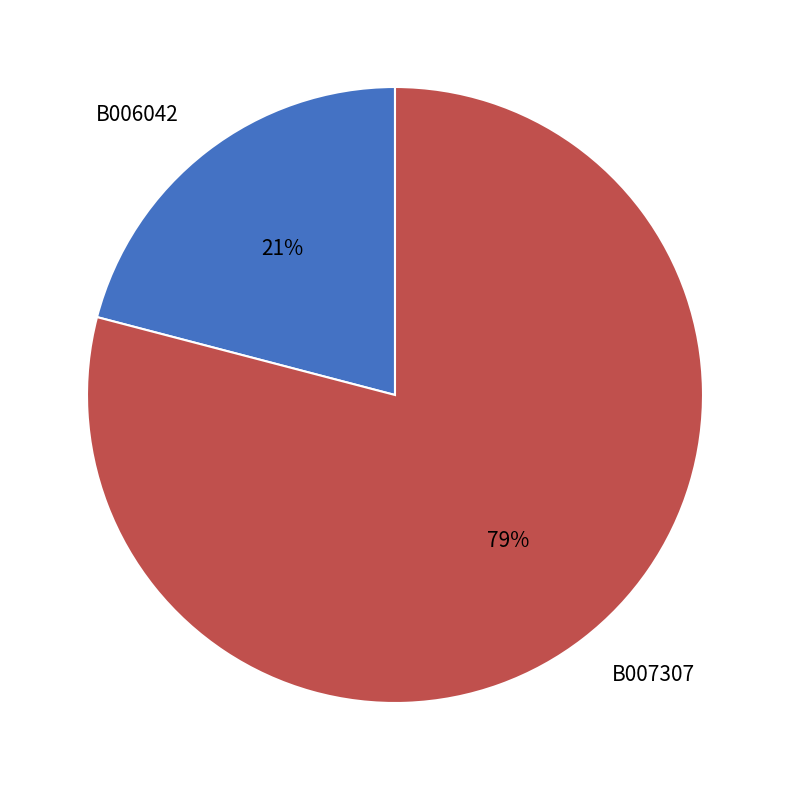

To the nearest percent, what is the combined percentage of B007307 and B006042?

100%